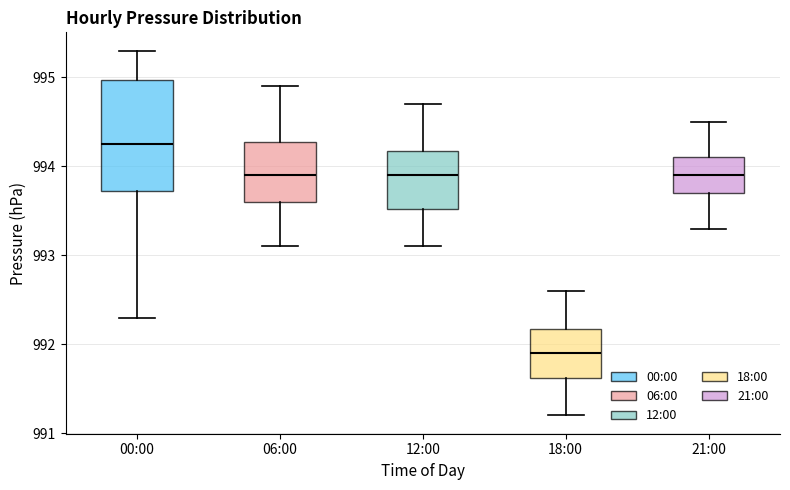

Which box is the tallest, from its lower edge to its upper edge?

00:00